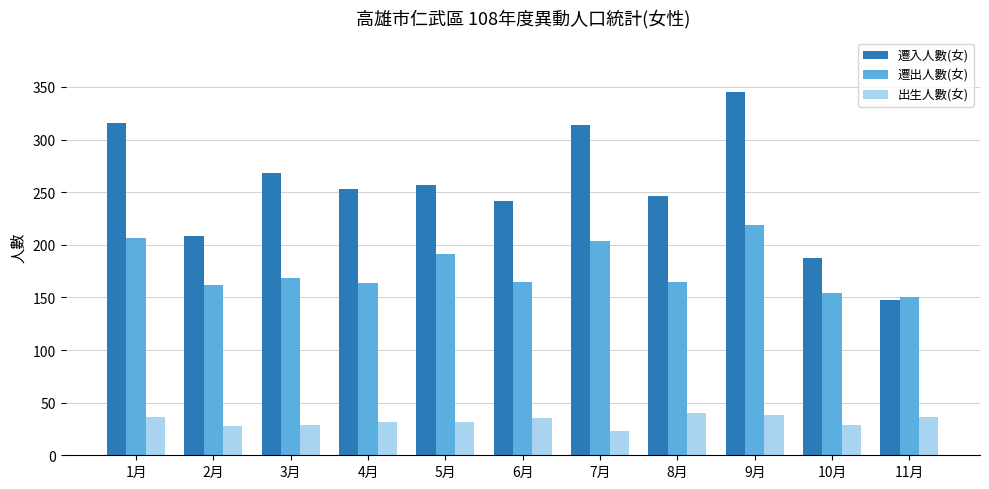

What is the total value across all series at 8月?

451